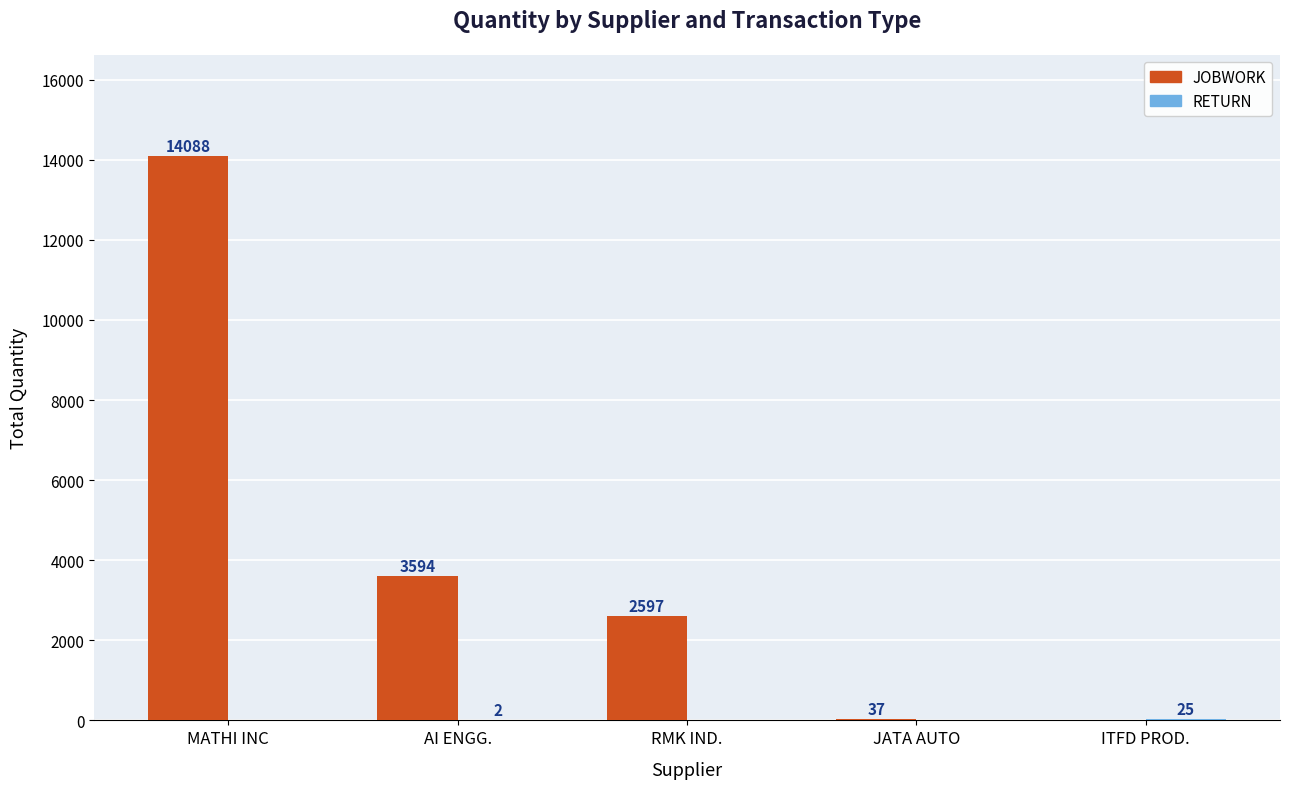

Between JATA AUTO and ITFD PROD., which series saw the biggest shift?

JOBWORK